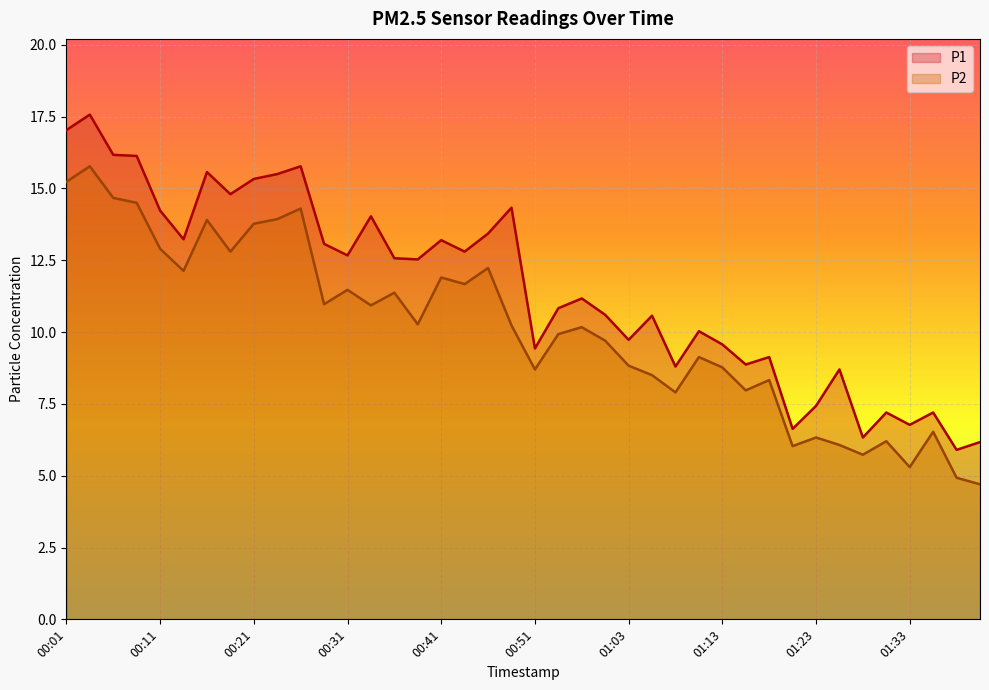

Which has a higher value, 00:21 or 01:03?

00:21